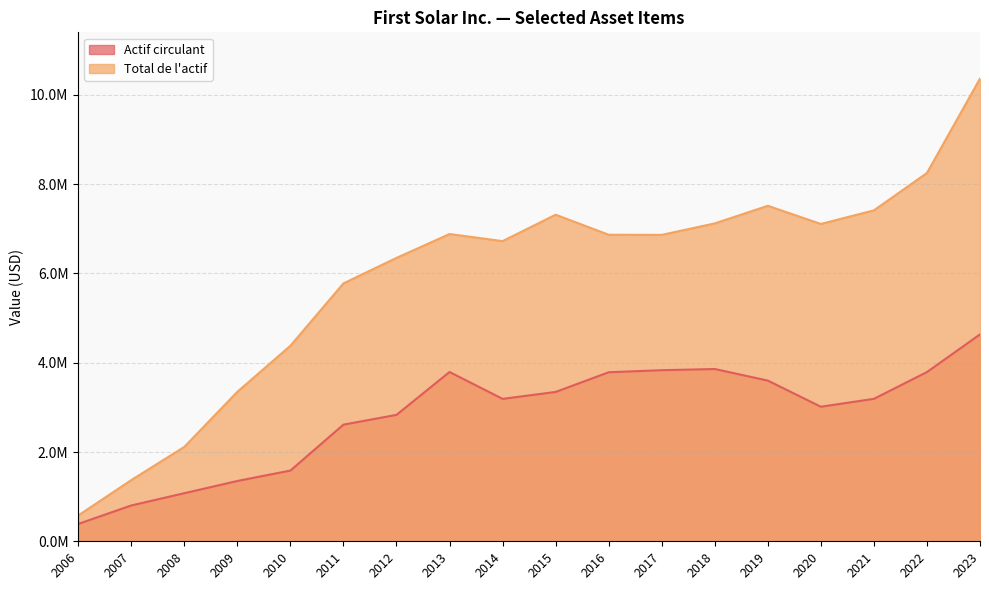

Is the value of Total de l'actif at 2019 greater than the value of Actif circulant at 2008?

Yes